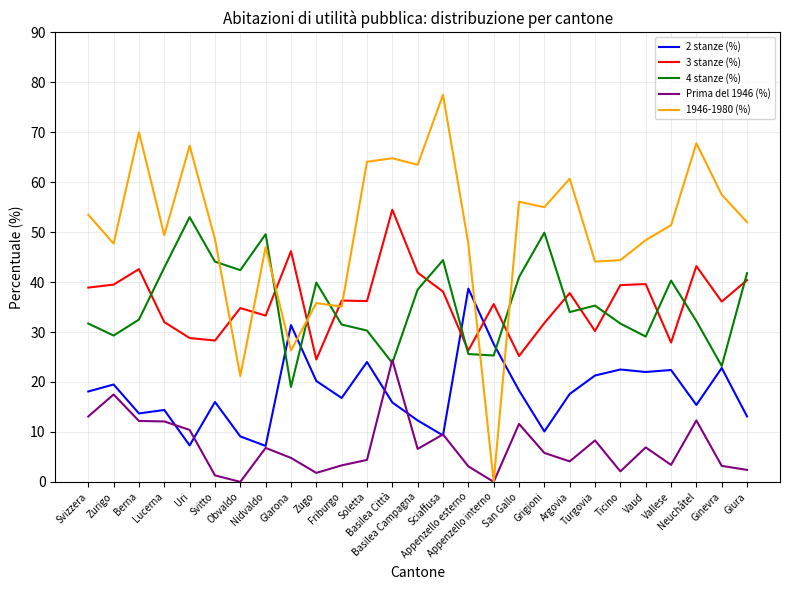

What is the greatest value displayed?

77.5